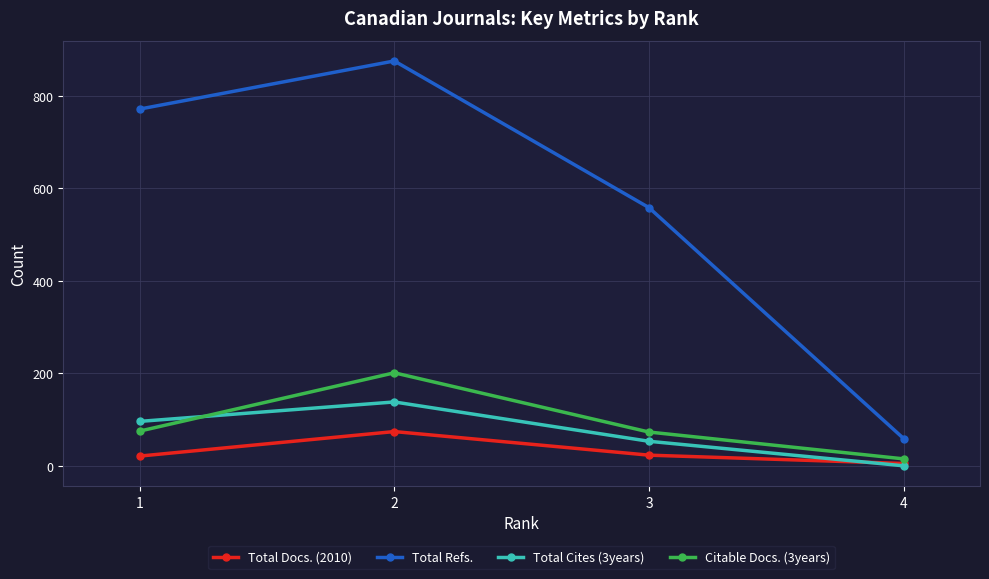

What is the difference between the maximum and second lowest values in the Total Cites (3years) series?

85